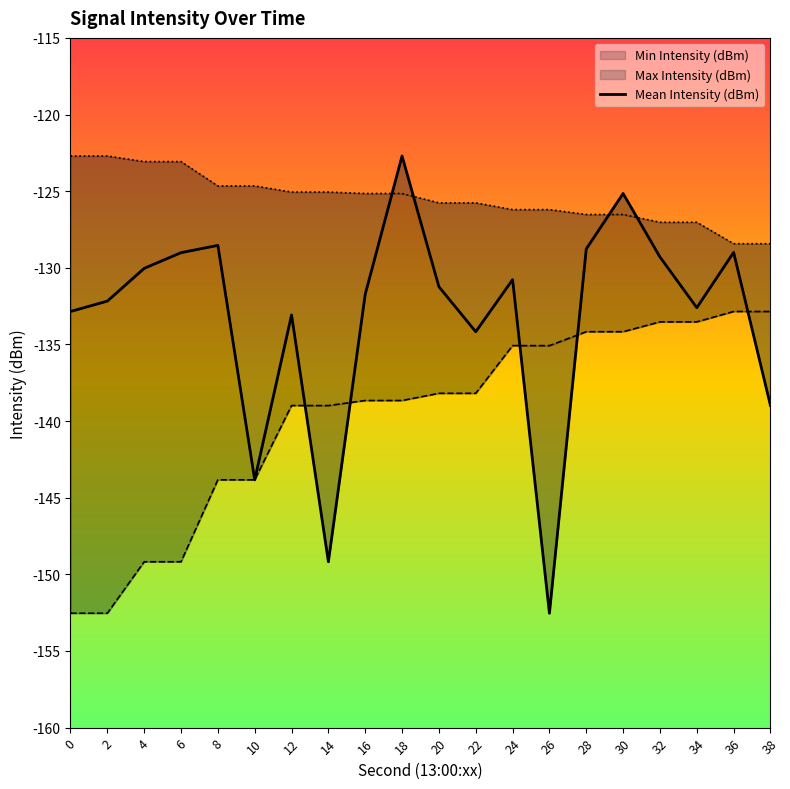

Does the chart display data point markers on the line(s)?

No